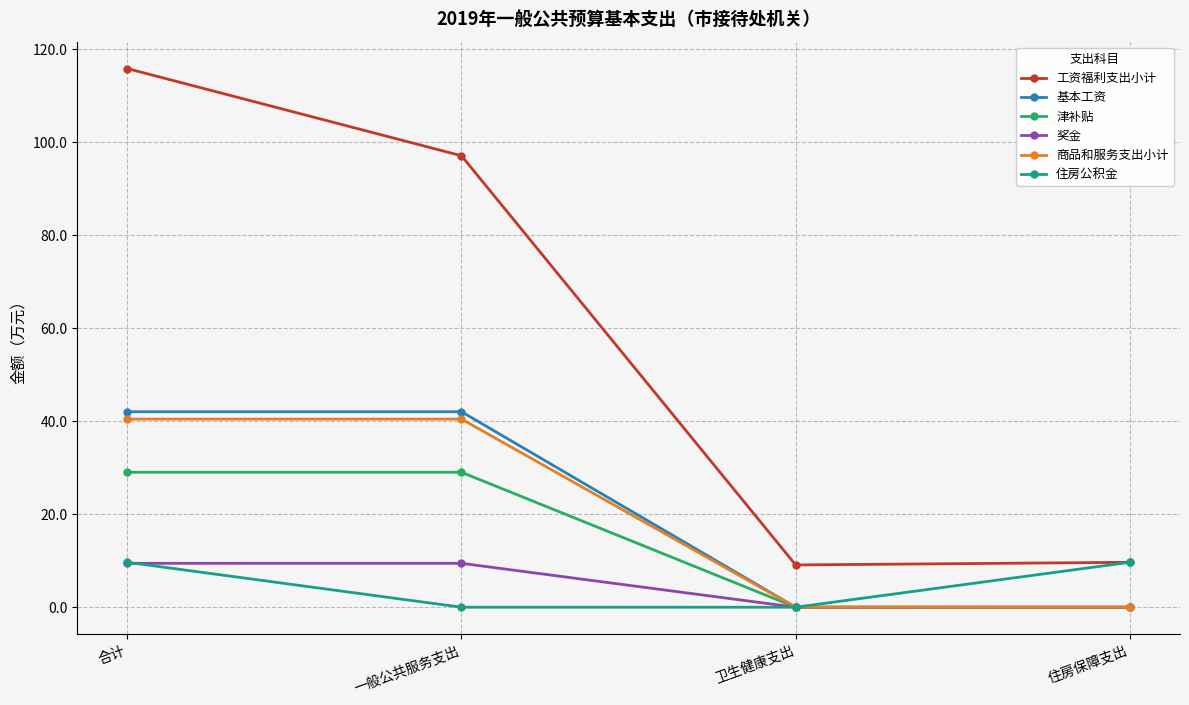

What is the average value of the 商品和服务支出小计 series?

20.2